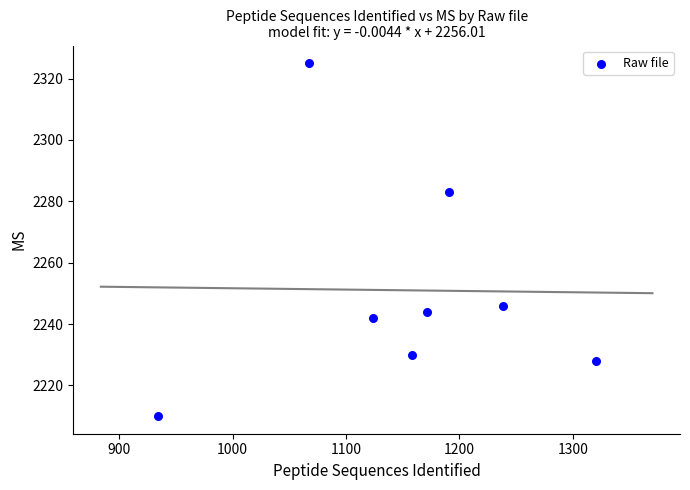

What is the average Y value?

2251